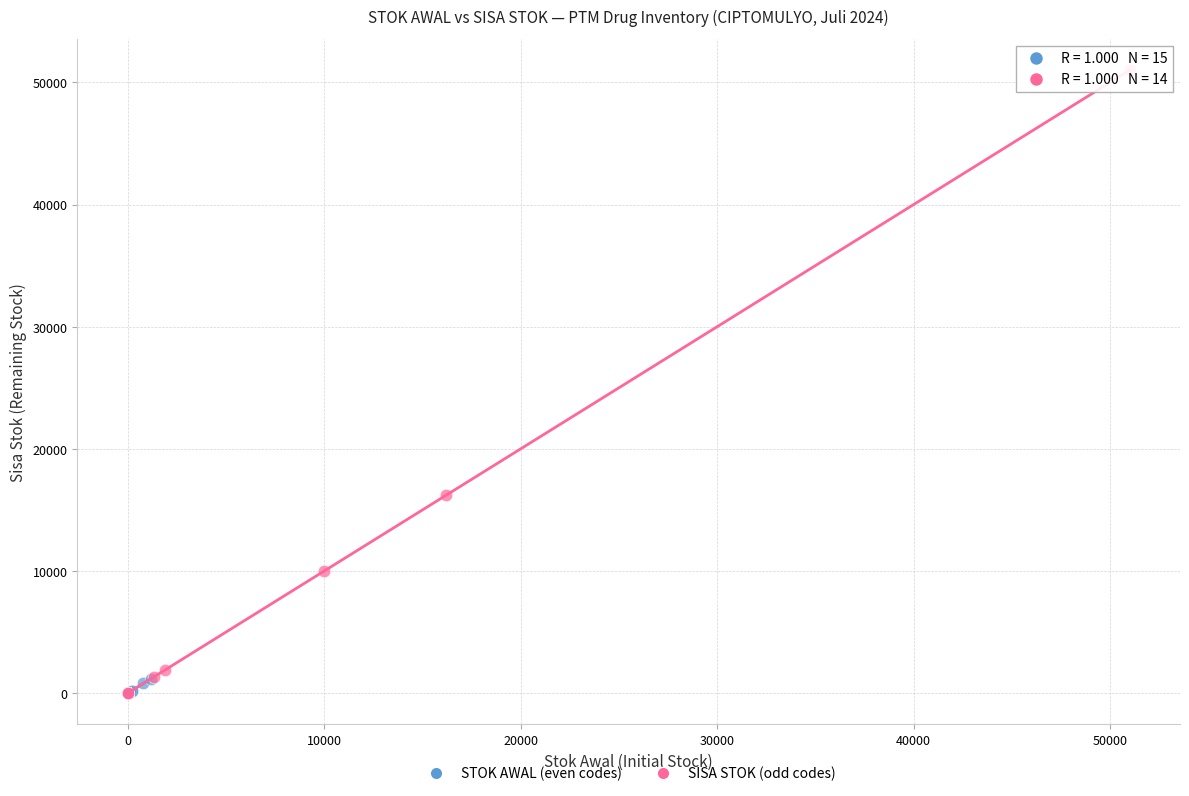

What are all the series names shown in the legend?

STOK AWAL (even codes), SISA STOK (odd codes)